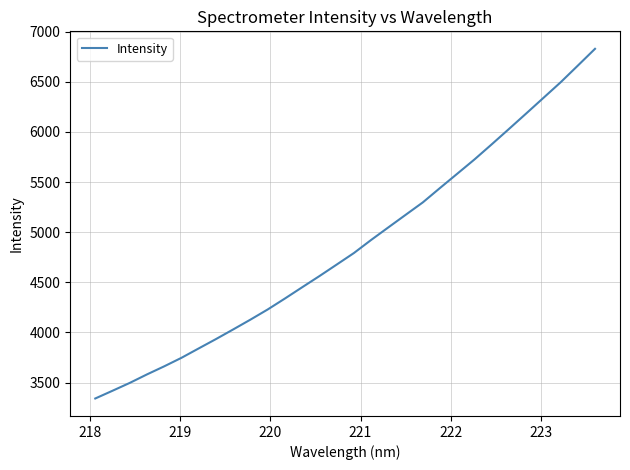

What is the maximum value shown in the chart?

6828.9